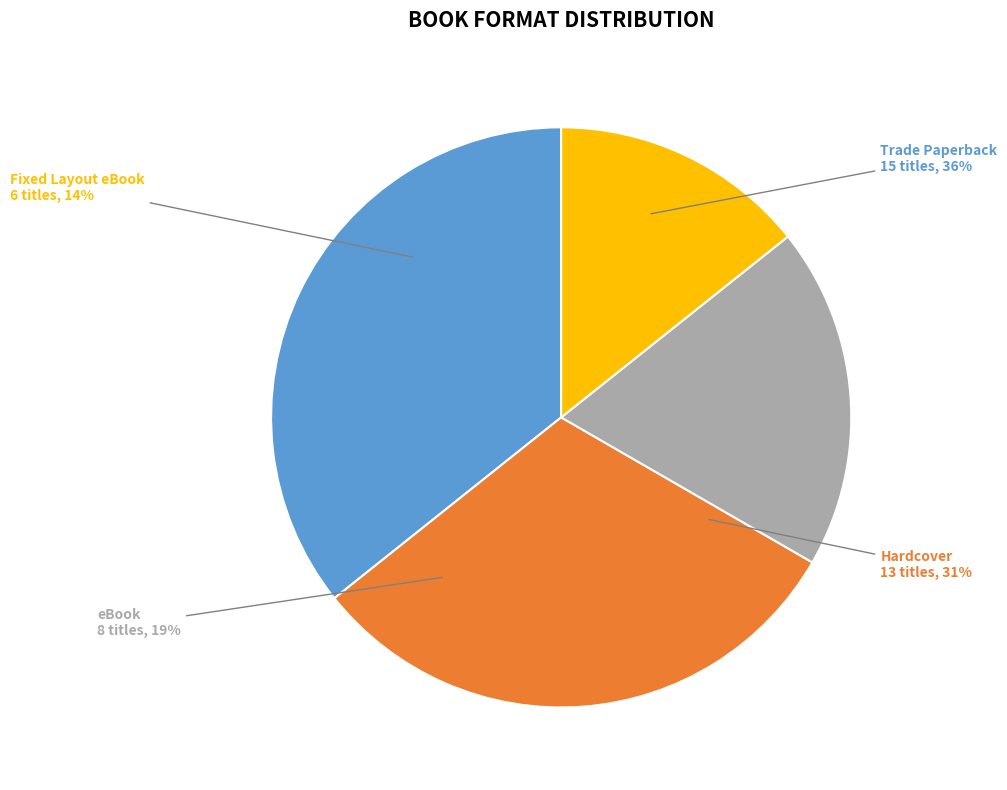

Does any single category account for the majority?

No